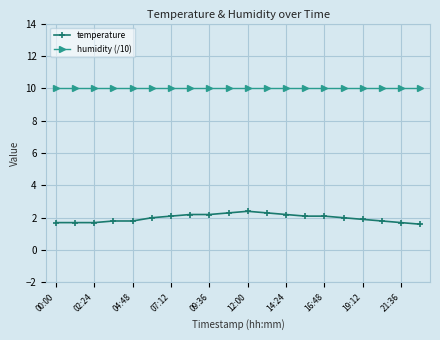

True or false: temperature and humidity (/10) intersect in this chart.

False